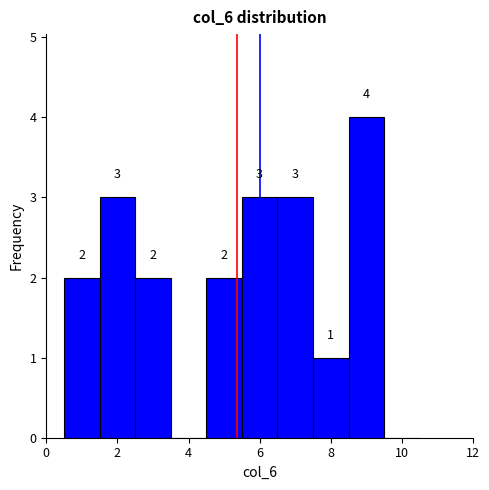

Over which range of the x-axis is the bar tallest?

8.5 to 9.5